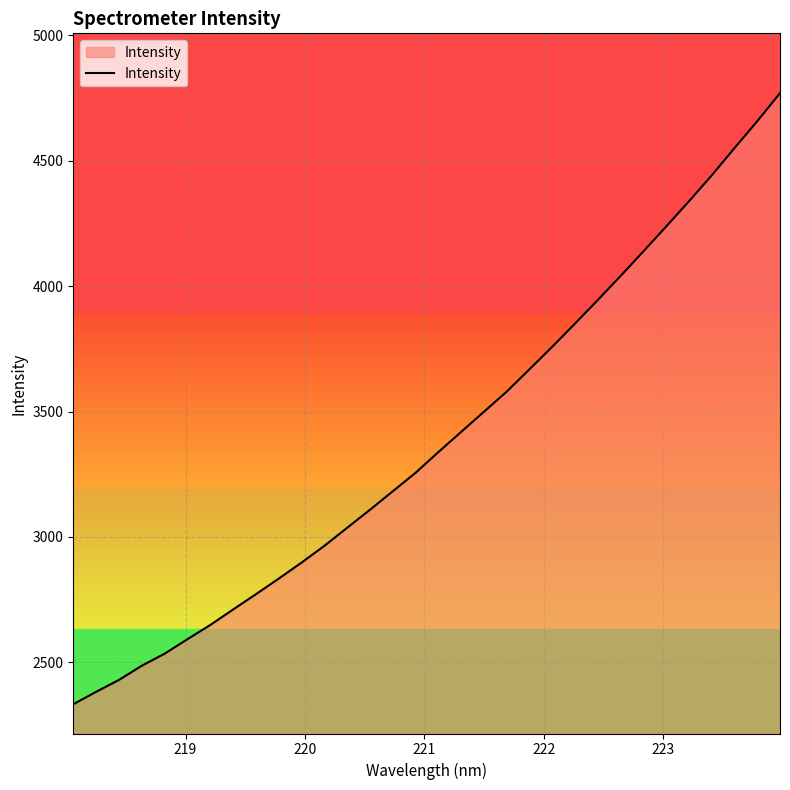

What is the smallest value displayed?

2332.9